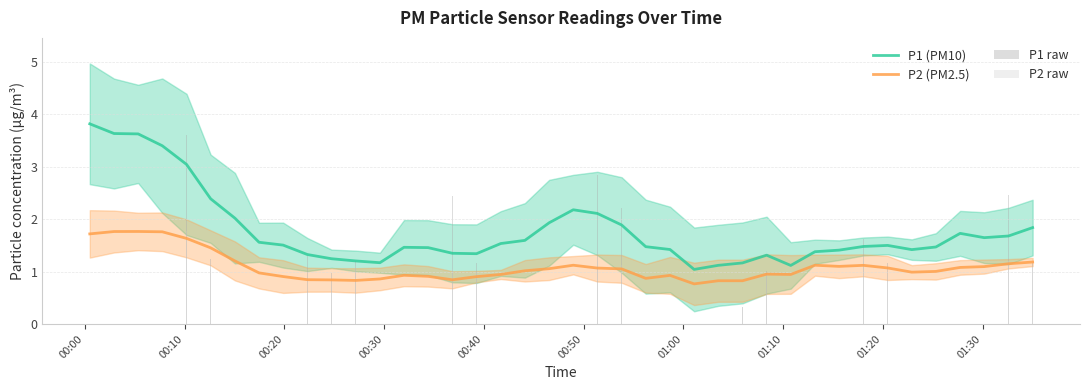

What is the minimum value for P1 raw?

0.3